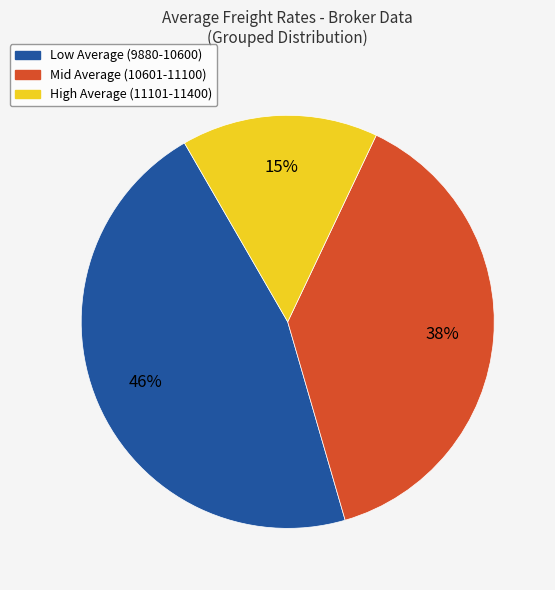

How many segments does this pie chart have?

3